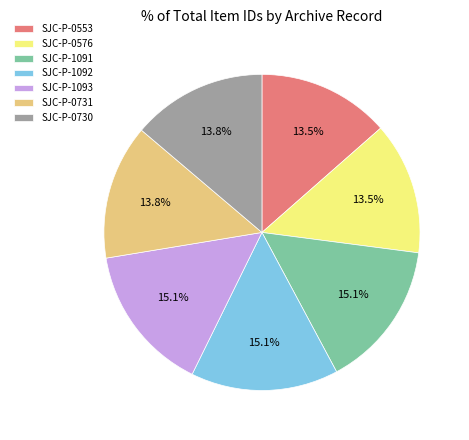

What portion of the pie excludes SJC-P-1091?

84.9%